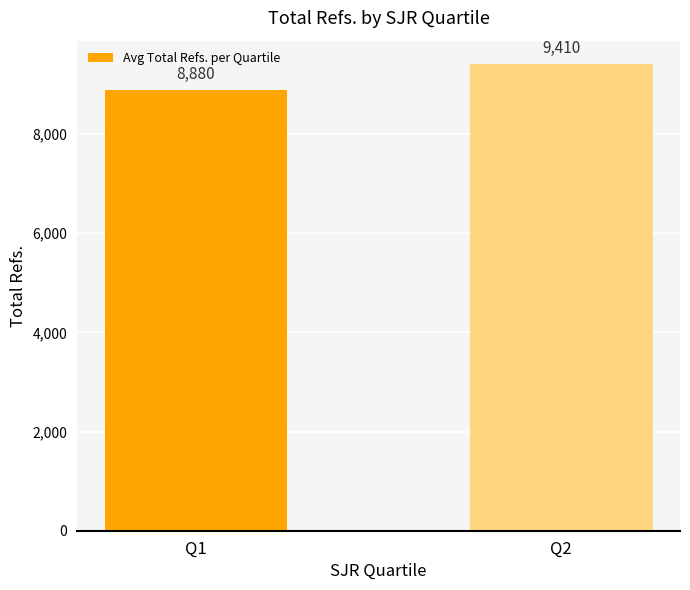

What is the value of the 1st bar from the left?

8880.1